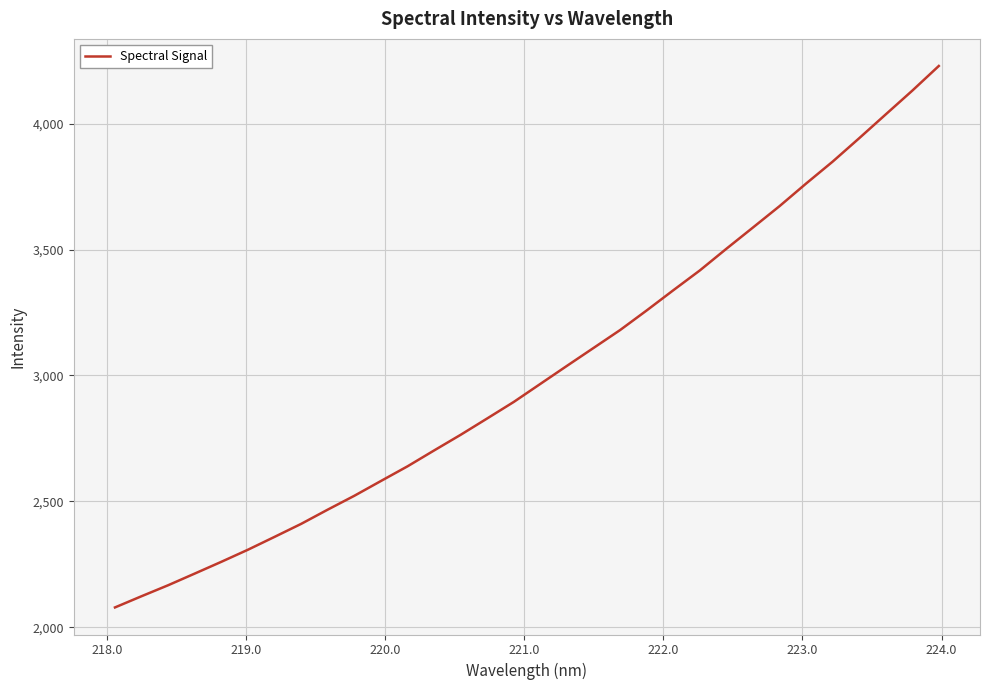

What is the minimum value shown in the chart?

2079.1